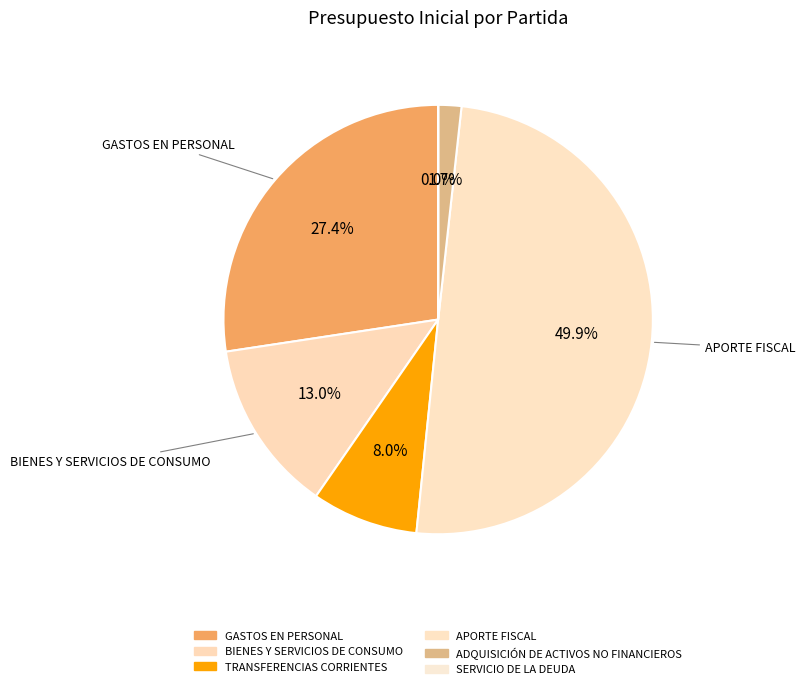

To the nearest percent, what portion does ADQUISICIÓN DE ACTIVOS NO FINANCIEROS represent?

2%